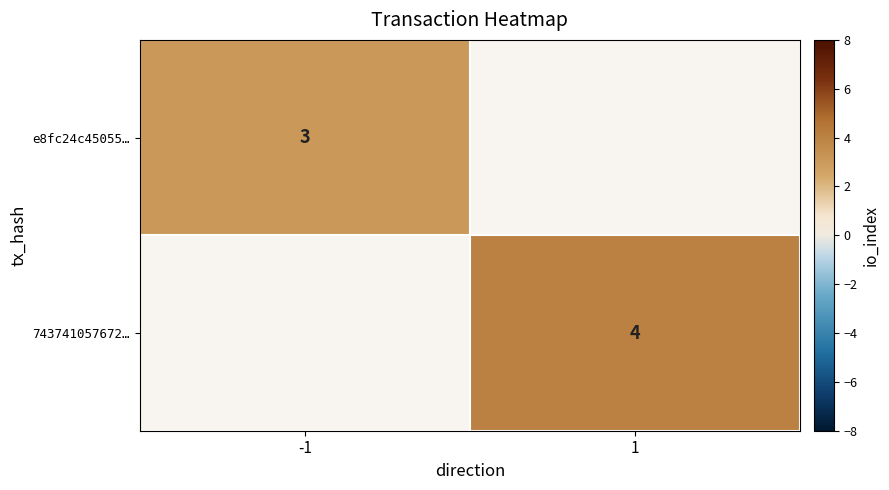

Which category has the lowest value across all series?

-1